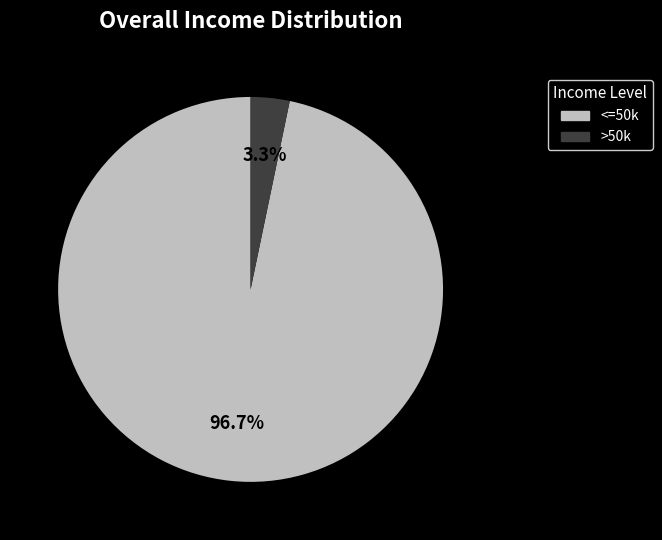

Which category has the smallest portion of the pie?

>50k